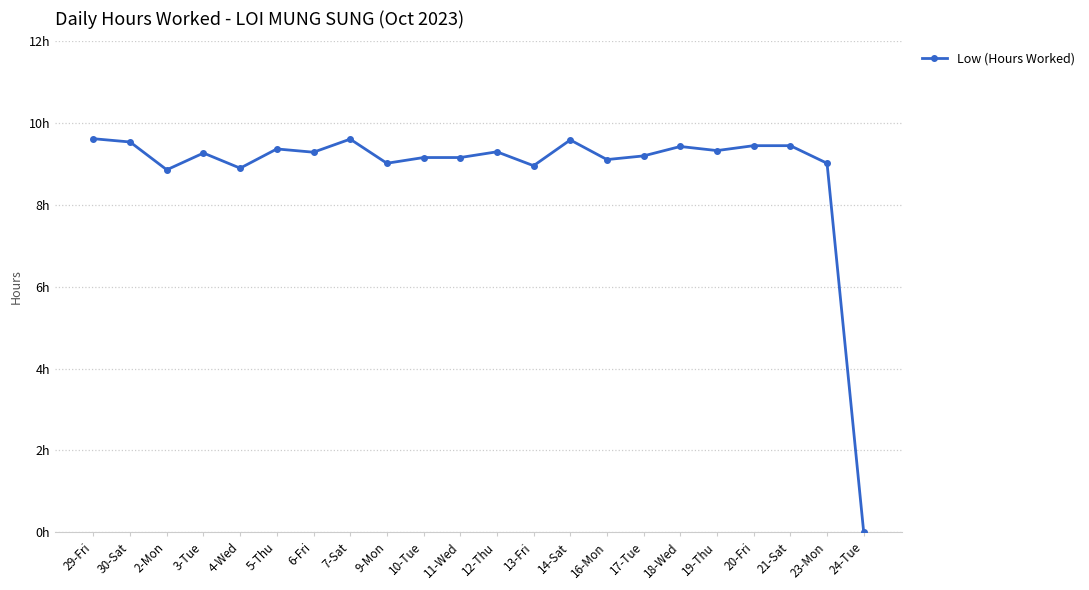

The chart shows a value of 0.0 at 24-Tue. True or false?

True